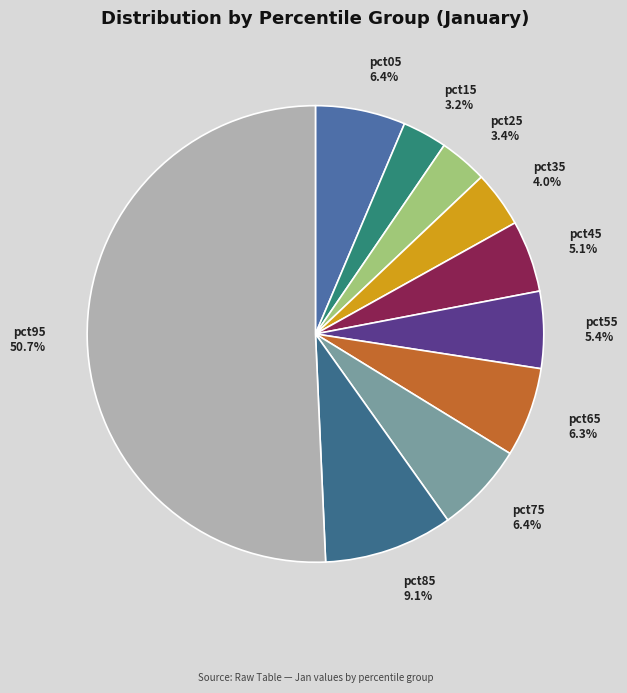

What is the largest slice in the pie chart?

pct95